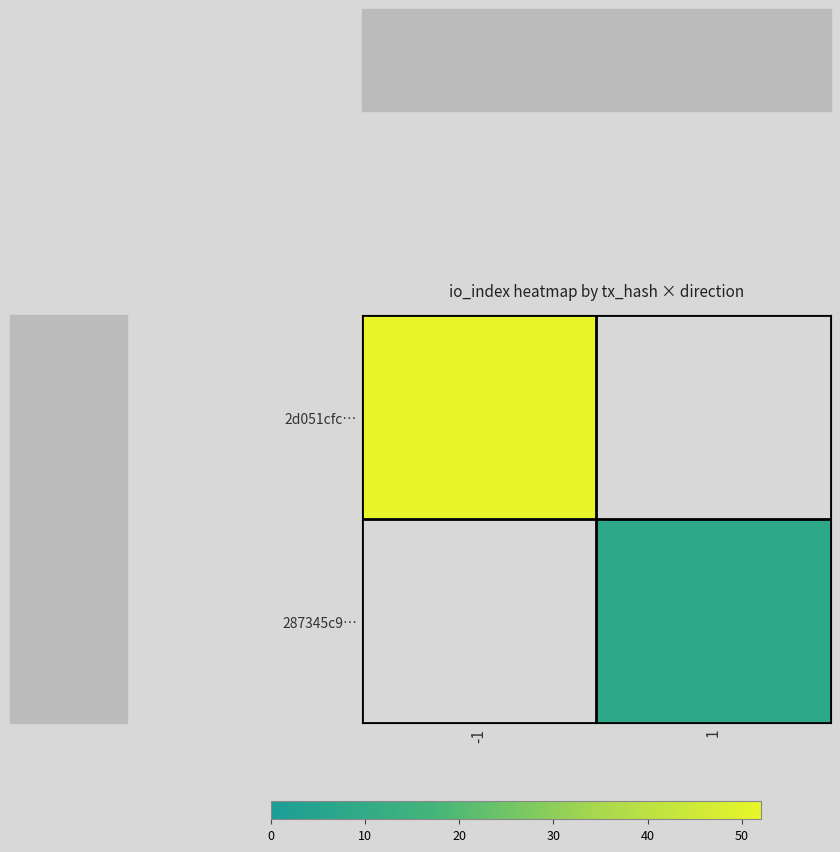

Rank the series at 1 from lowest to highest value.

2d051cfc…, 287345c9…